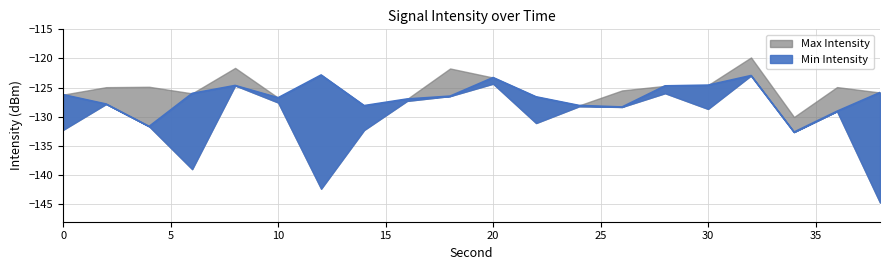

What is the value of the 7th point from the left?

-122.8